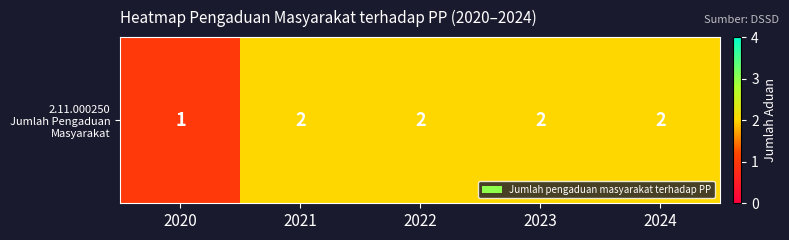

Reading right to left, extract all data points from this chart.

2024=2	2023=2	2022=2	2021=2	2020=1